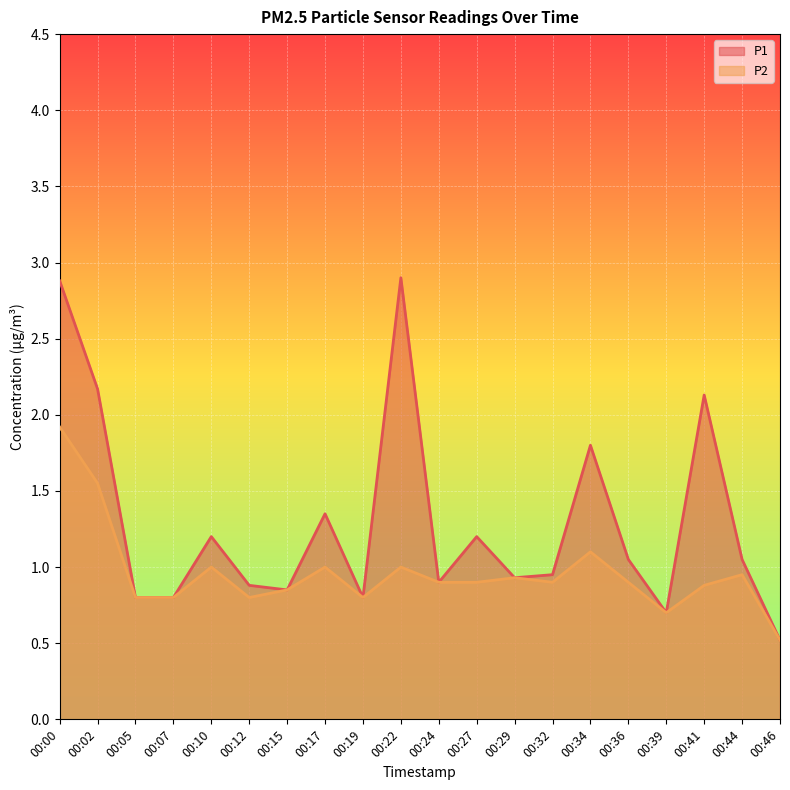

True or false: P1 and P2 intersect in this chart.

False